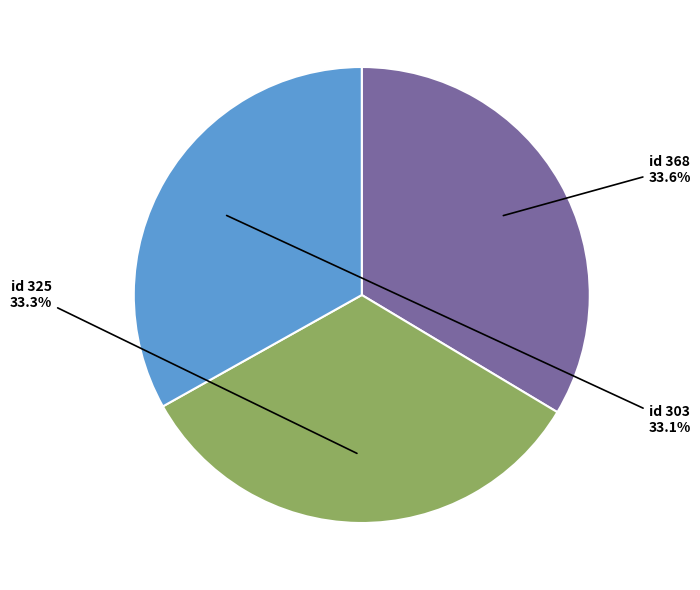

Is there a majority slice in this chart?

No